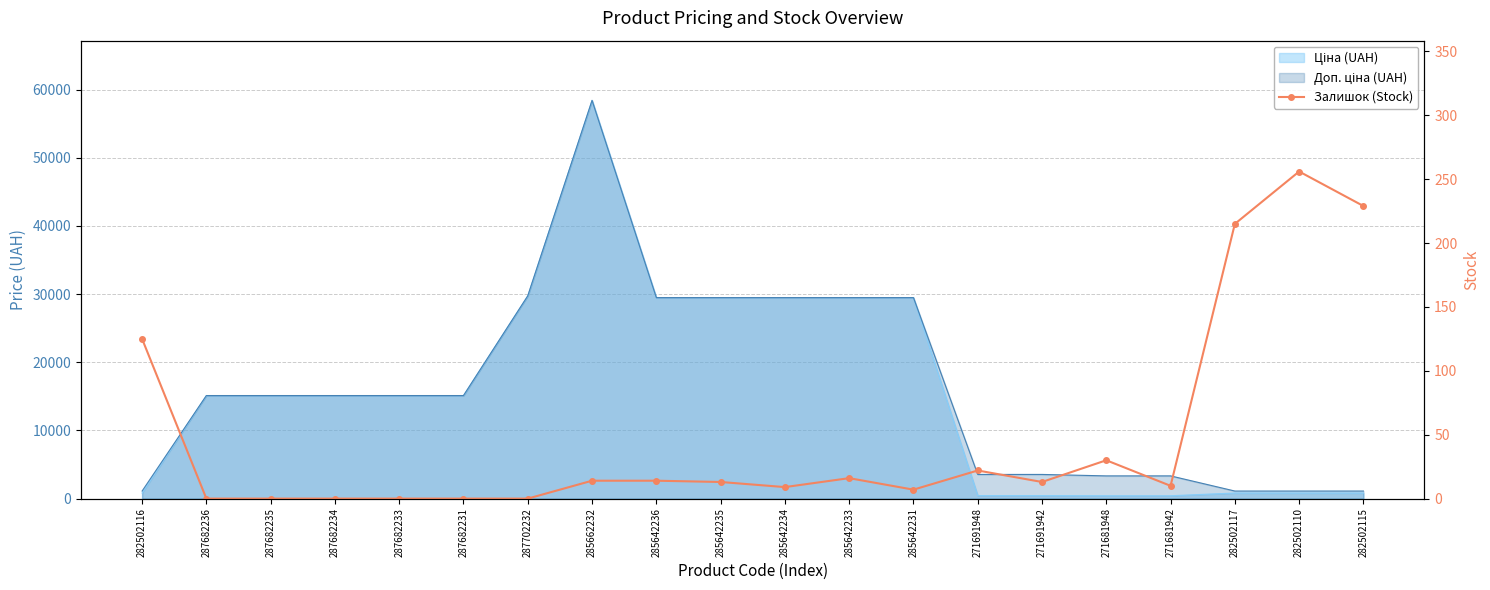

How many data points are less than 13?

9